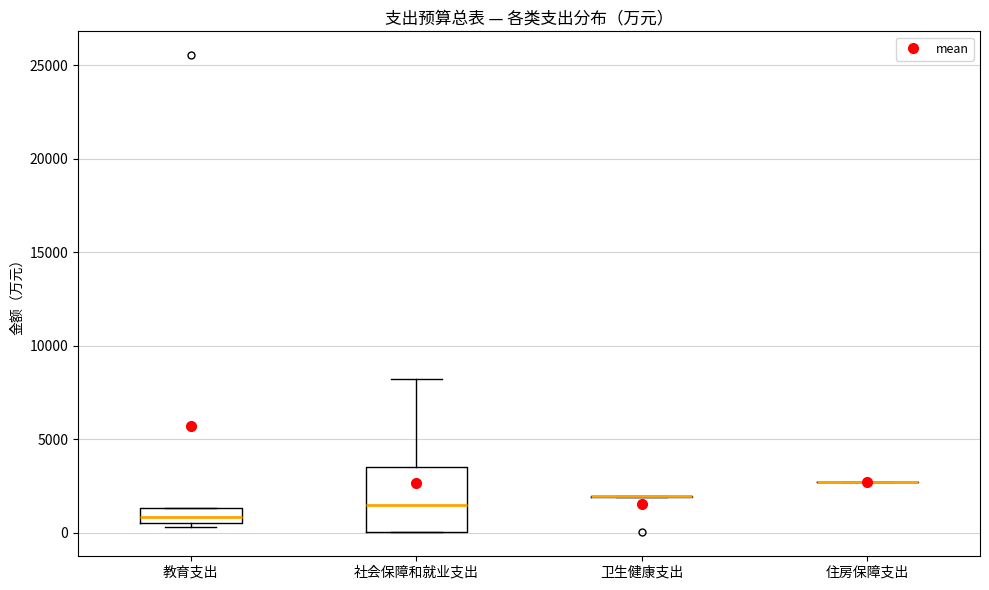

Reading left to right, transcribe this box plot: for each box, give where its median line is, the range the box spans, and where its two whiskers end, as read against the y-axis. The values are not printed on the chart, so give them approximately, as read against the axis.

教育支出: median 1000, box 500 to 1500, whiskers 500 (just below the box's lower edge) to 1500
社会保障和就业支出: median 1500, box 0 to 3500, whiskers 0 to 8000
卫生健康支出: box collapsed to a line at 2000, whiskers 2000 to 2000
住房保障支出: box collapsed to a line at 2500, whiskers 2500 to 2500